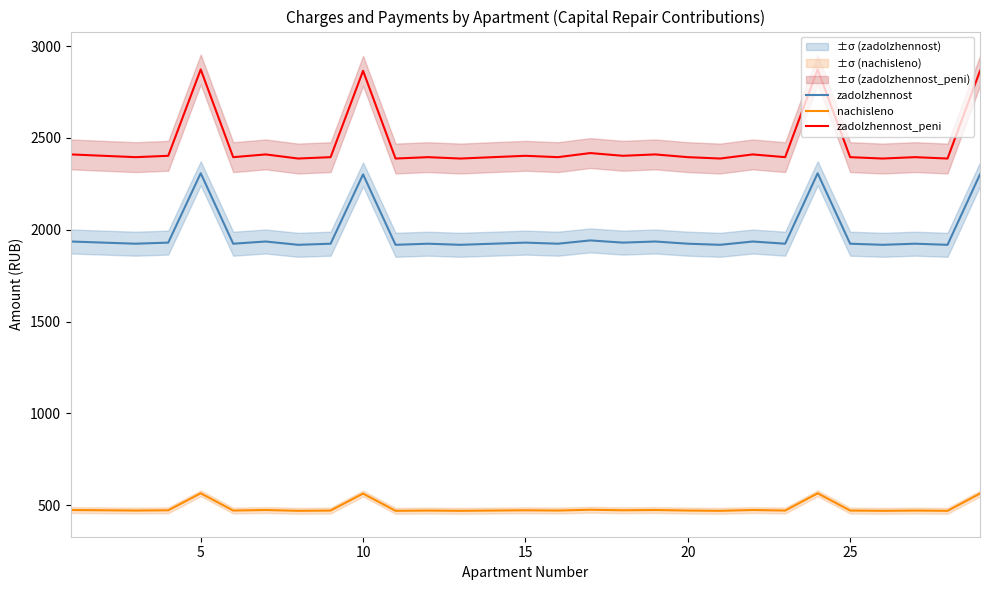

Rank the series by their average value, from lowest to highest.

nachisleno, zadolzhennost, zadolzhennost_peni